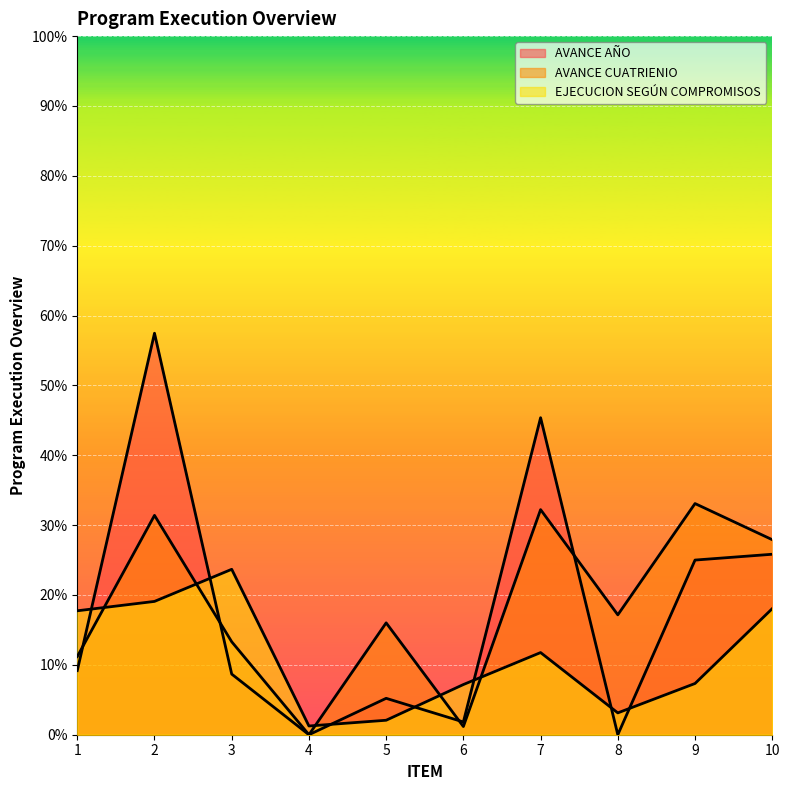

What is the difference between the second highest and second lowest values in the AVANCE AÑO series?

0.5